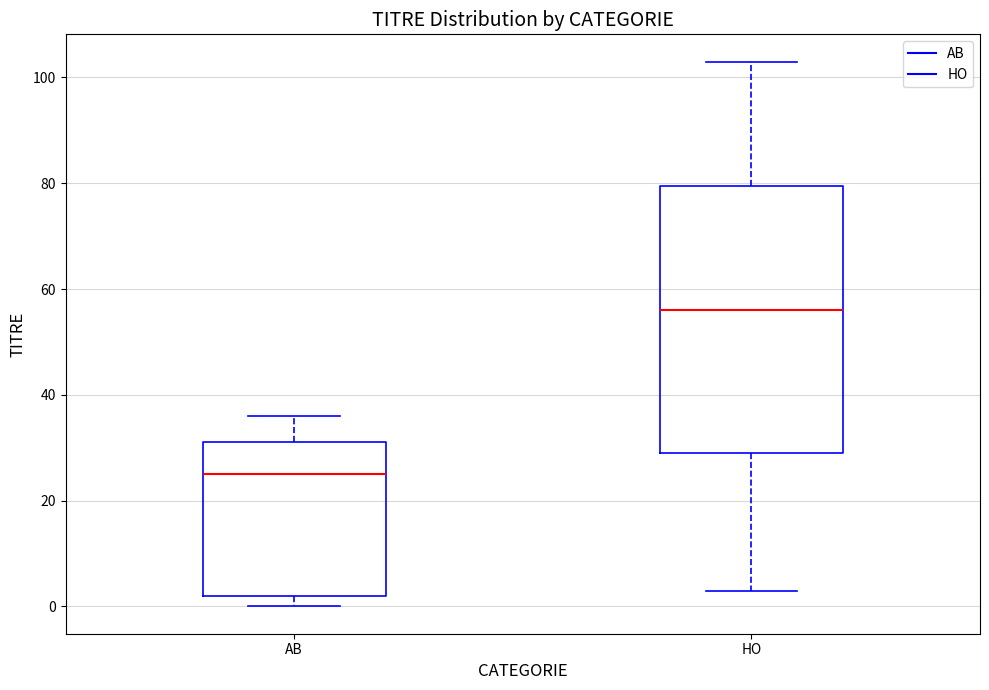

Where does the median line of the box for AB sit on the y-axis? The values are not printed on the chart, so give them approximately, as read against the axis.

26